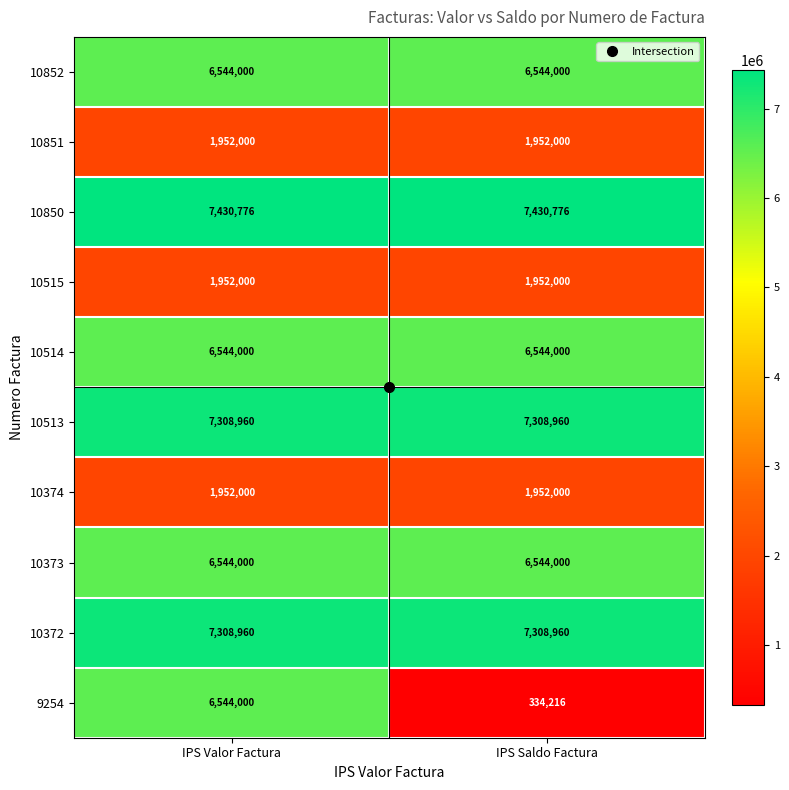

What is the sum of the 10374 values at IPS Saldo Factura and IPS Valor Factura?

3904000